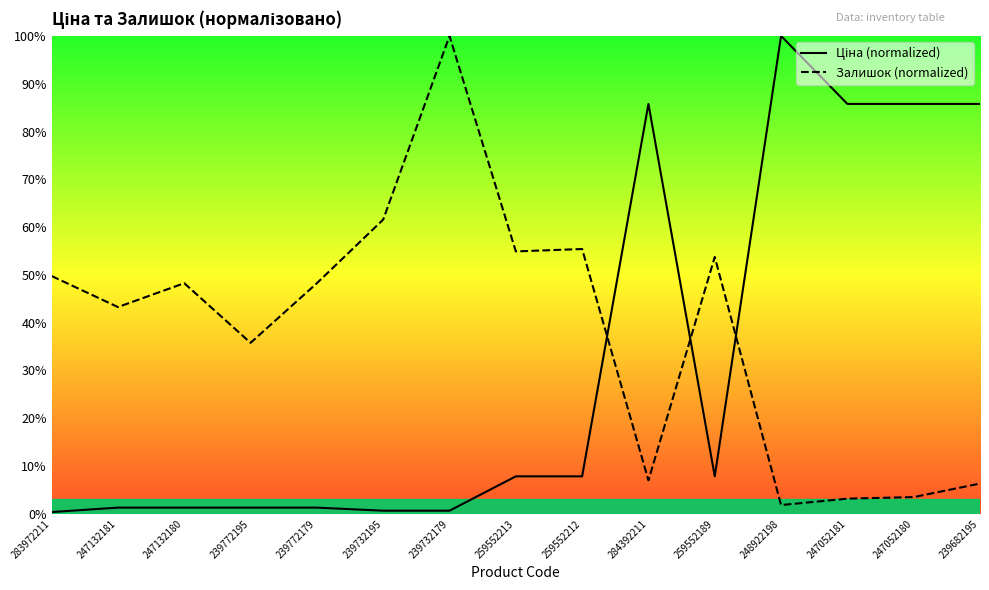

Reading left to right, extract all data points from this chart.

Ціна (normalized): 283972211=0.4	247132181=1.3	247132180=1.3	239772195=1.3	239772179=1.3	239732195=0.6	239732179=0.6	259552213=7.8	259552212=7.8	284392211=85.8	259552189=7.8	248922198=100.0	247052181=85.8	247052180=85.8	239682195=85.8
Залишок (normalized): 283972211=49.8	247132181=43.3	247132180=48.3	239772195=35.8	239772179=48.3	239732195=61.6	239732179=100.0	259552213=54.9	259552212=55.4	284392211=7.0	259552189=53.7	248922198=1.8	247052181=3.2	247052180=3.5	239682195=6.3